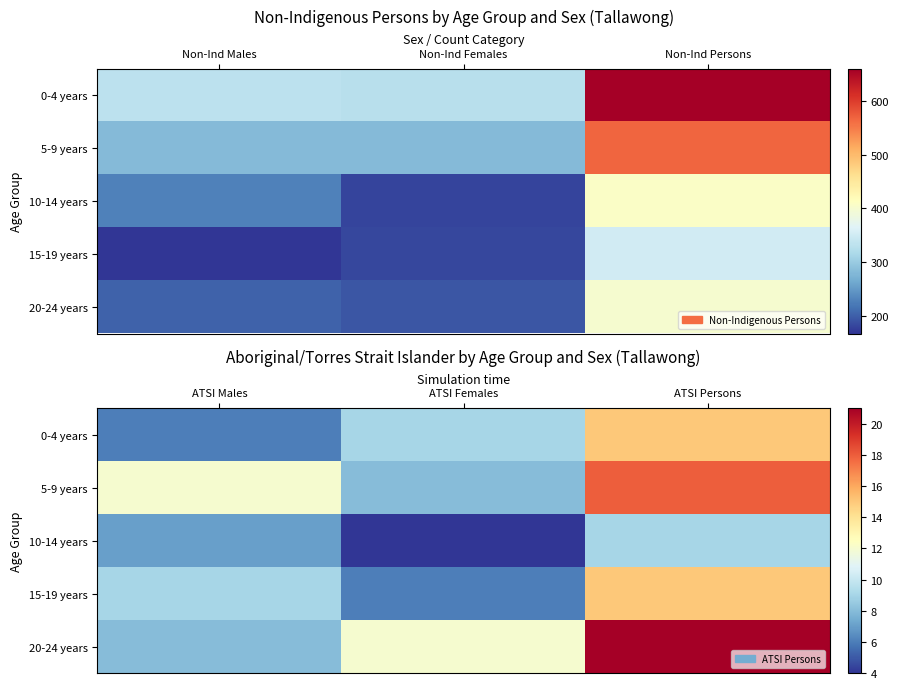

What is the highest value of the 0-4 years series?

15